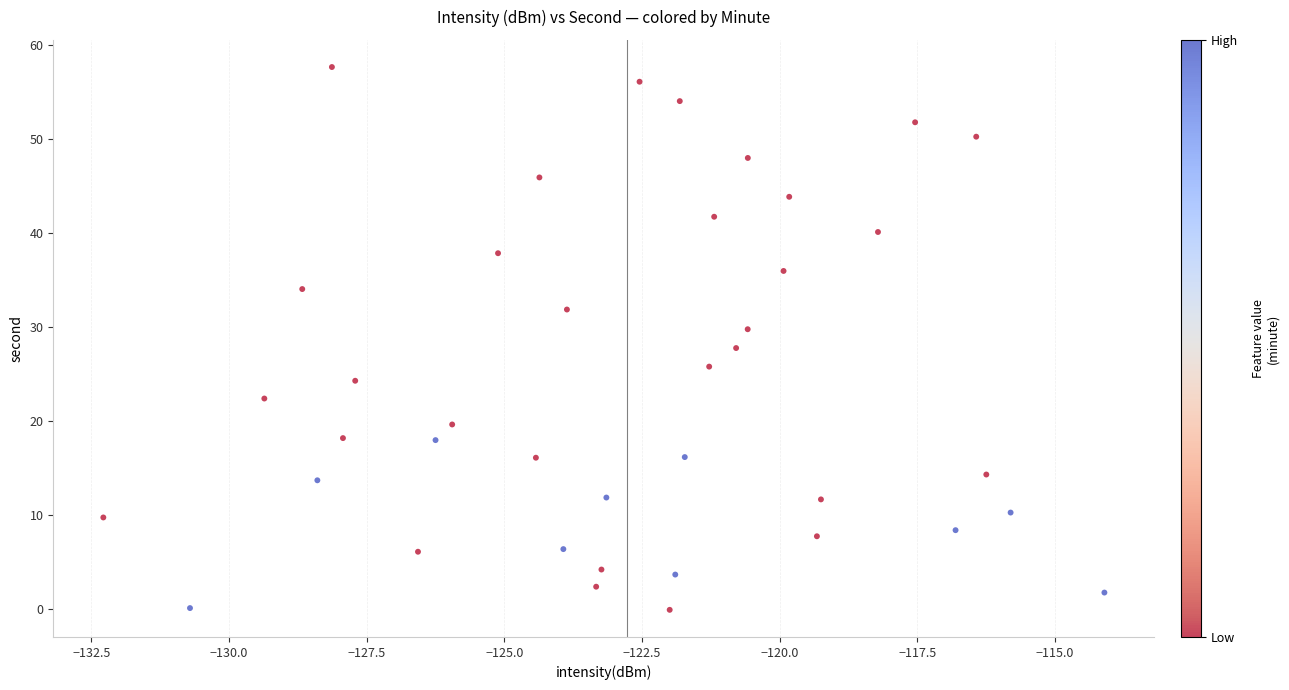

What is the range of X values (max minus min)?

18.2